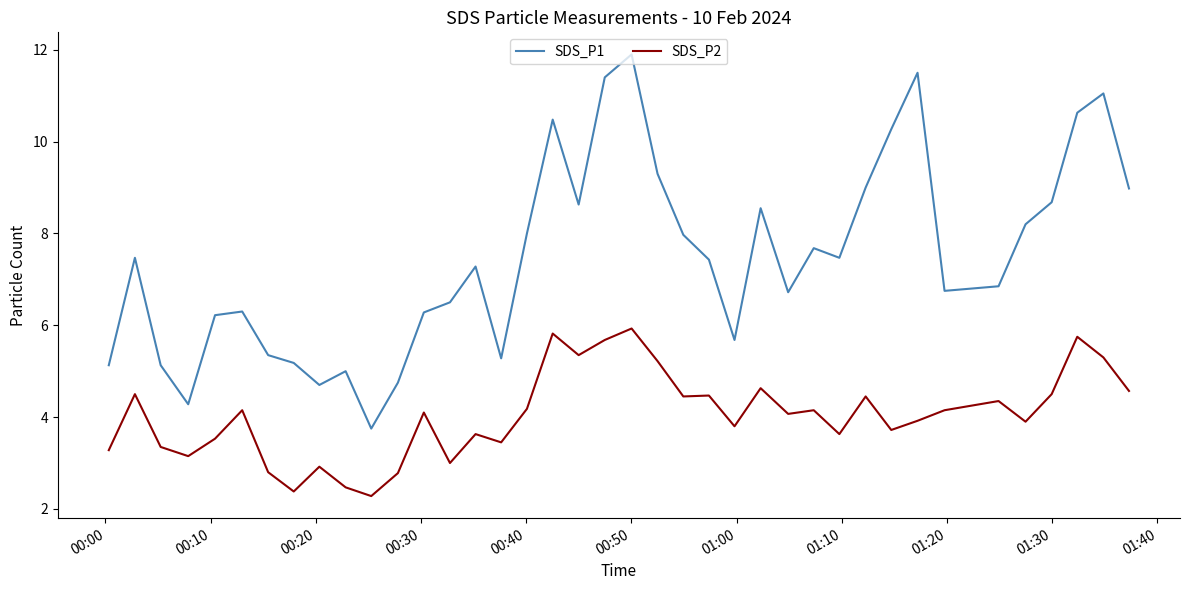

True or false: SDS_P1 and SDS_P2 cross at least once.

False